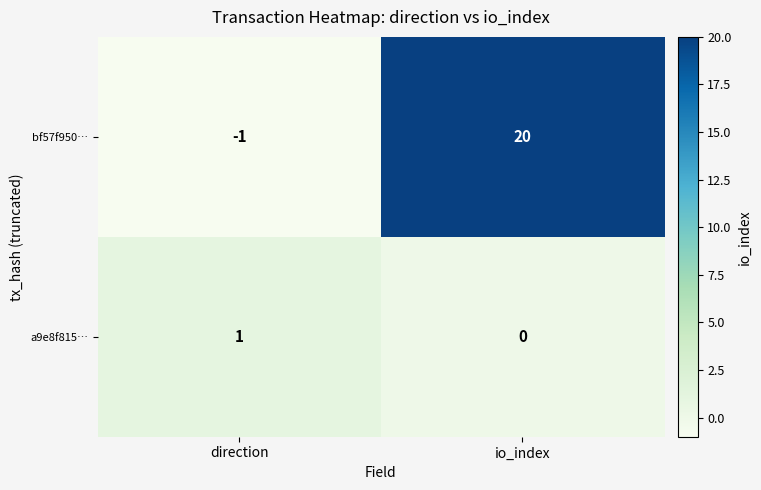

Is it true that bf57f950… equals -1 at direction?

True